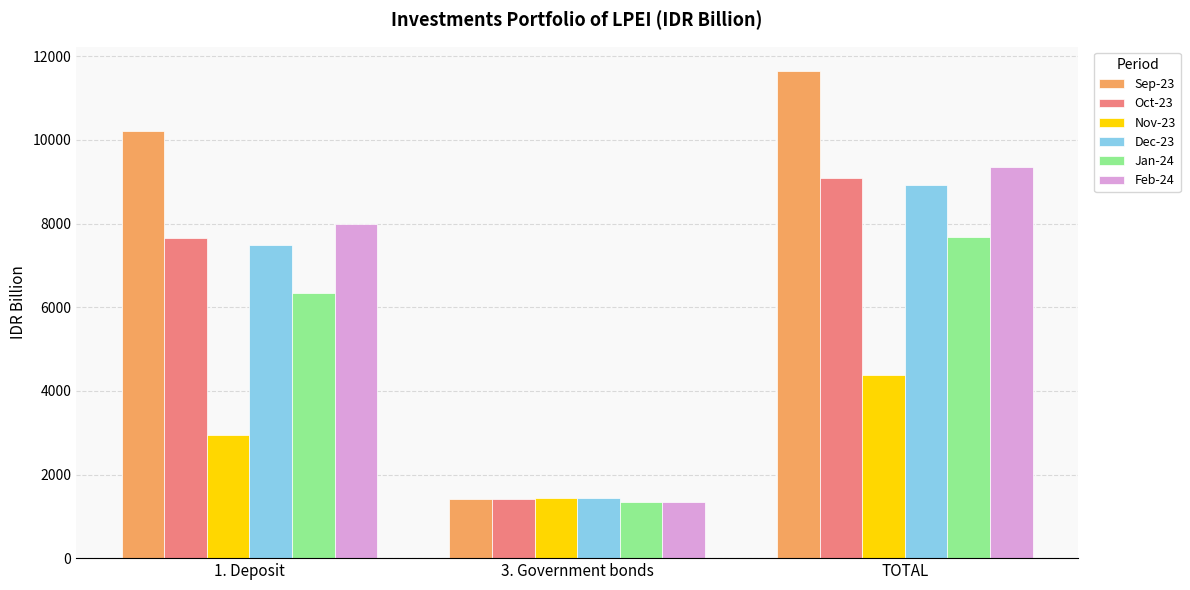

What is the sum of the Oct-23 values at 3. Government bonds and 1. Deposit?

9087.8